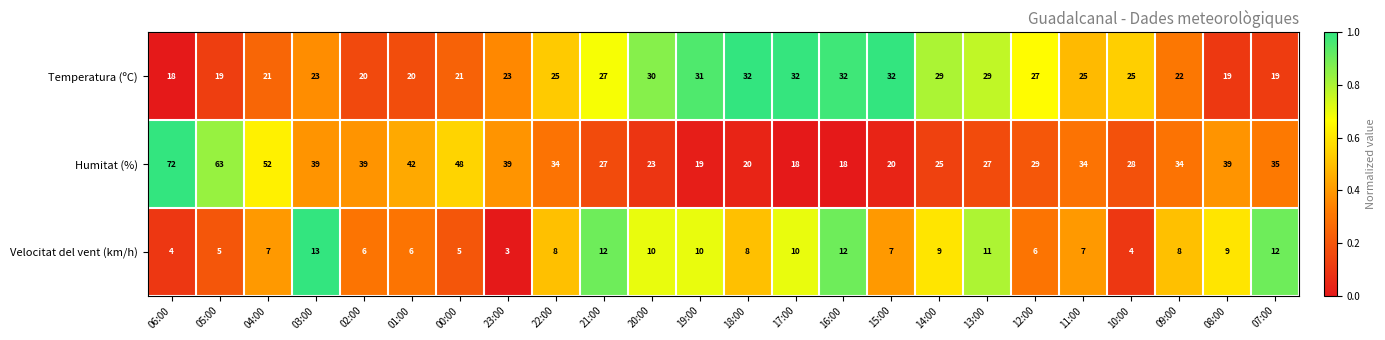

Count the number of categories in the chart.

24